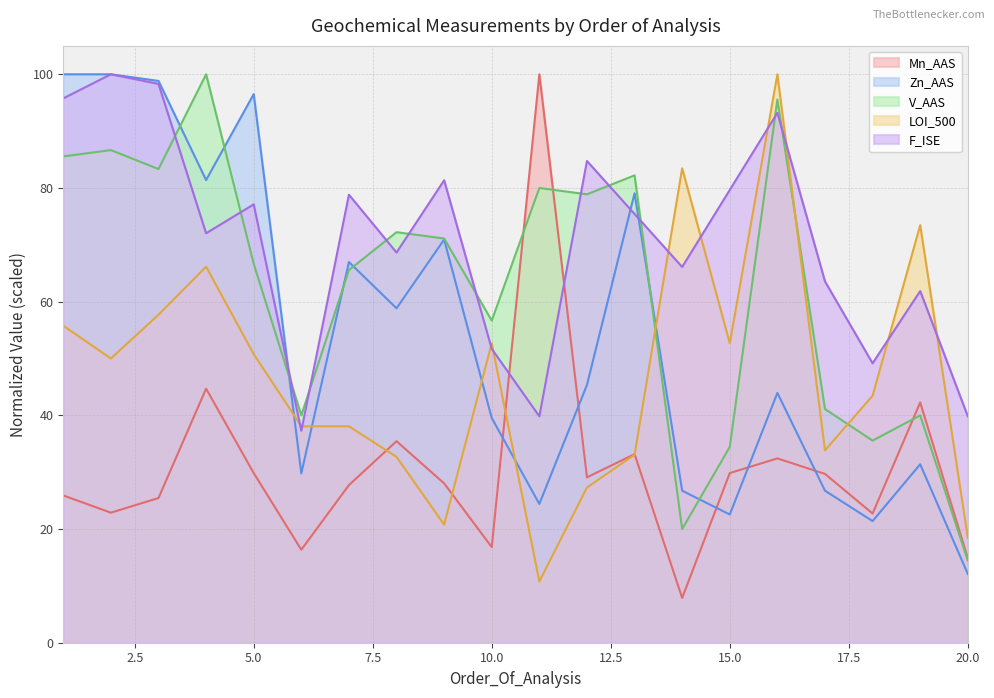

How many values in the Zn_AAS series exceed 45?

10